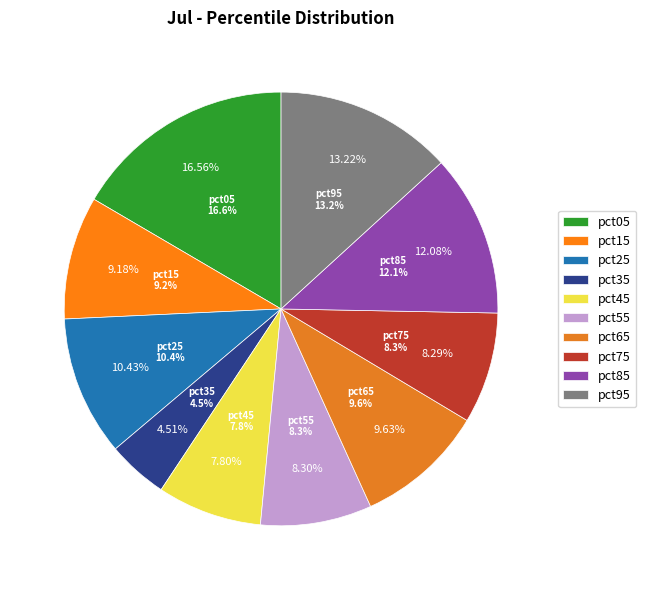

The pct05 slice represents 17% of the pie. True or false?

True